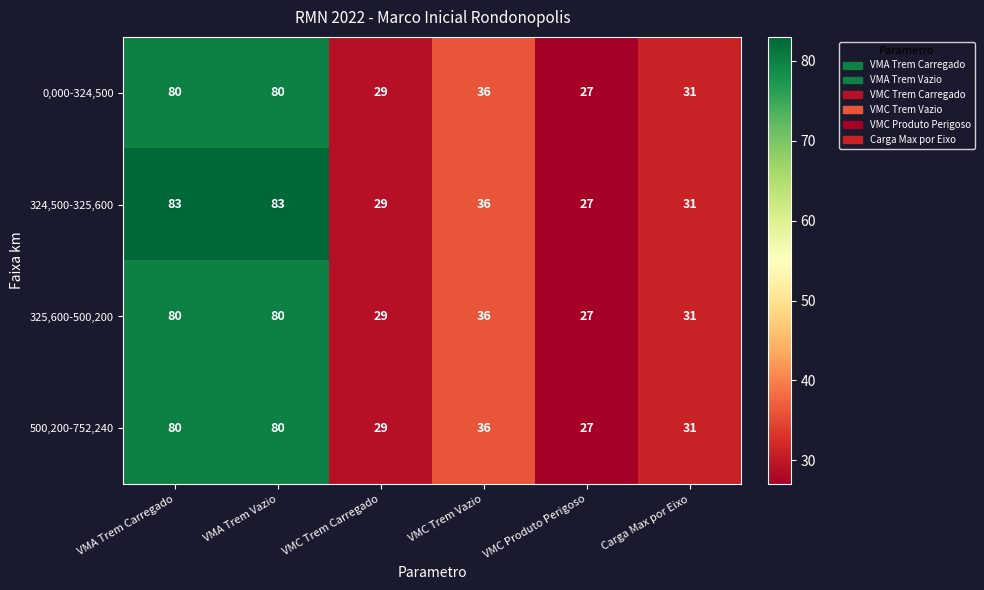

Which series has the largest range (max minus min)?

324,500-325,600